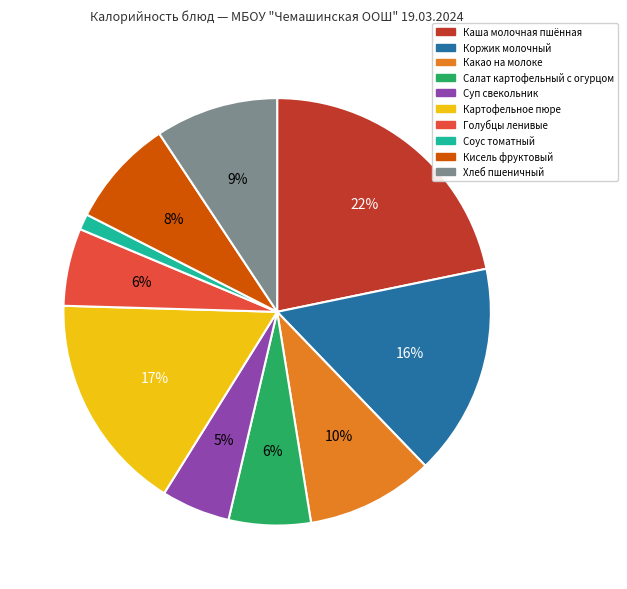

Does Картофельное пюре account for over 50% of the chart?

No